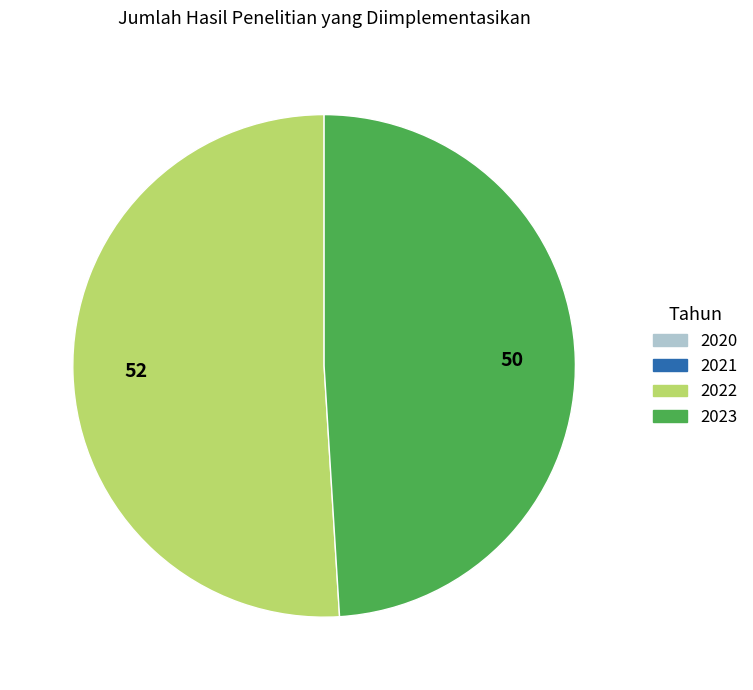

To the nearest percent, what is the difference between the largest and smallest slice percentages?

51%